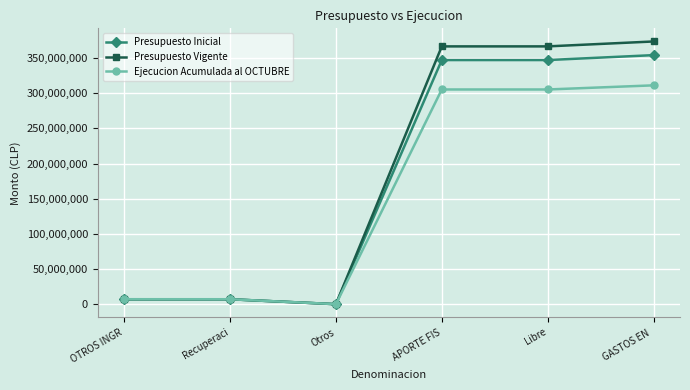

What position from the left is Recuperaci?

2